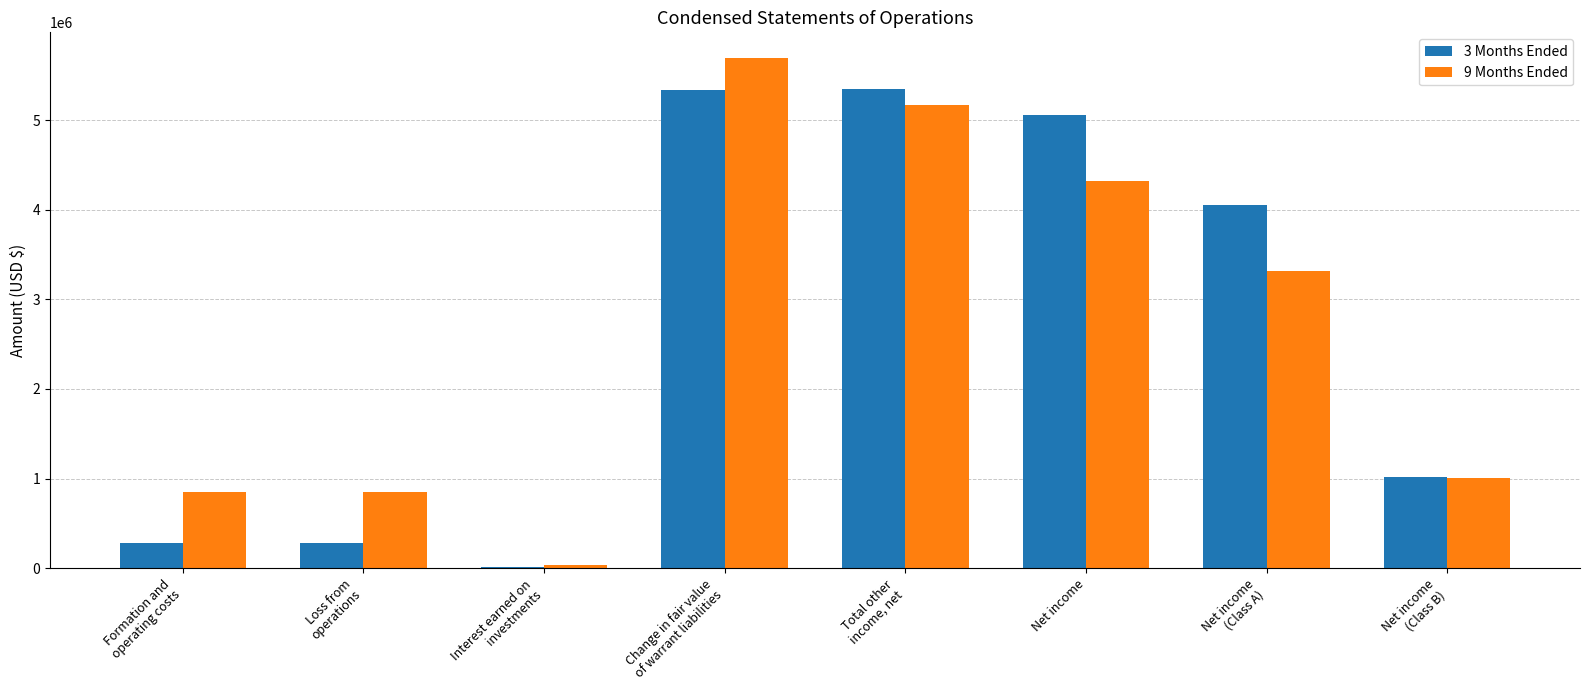

What is the greatest value displayed?

5695716